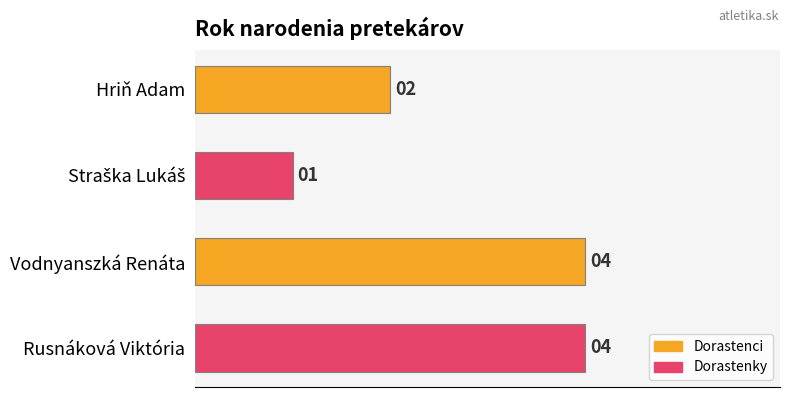

What is the difference between the second highest and minimum values?

3